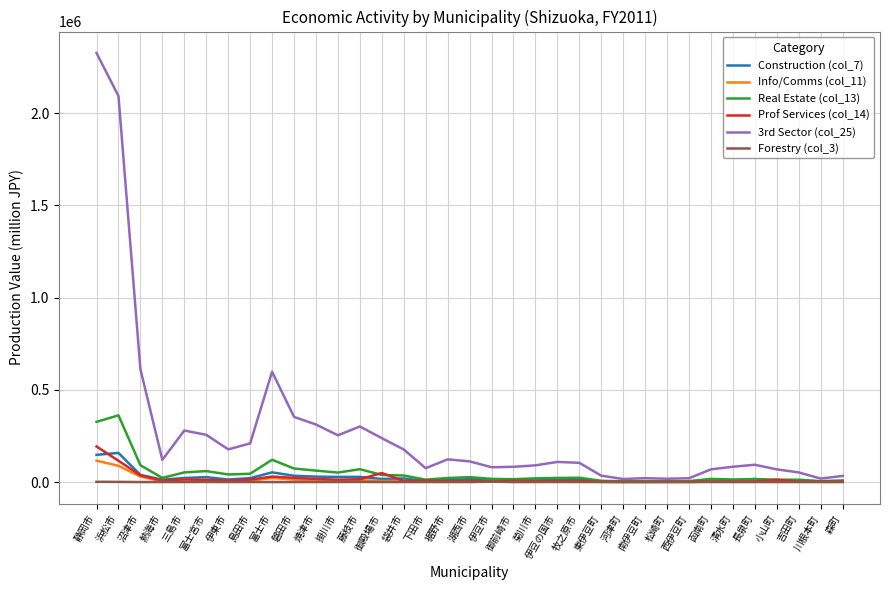

Which series has the largest range (max minus min)?

3rd Sector (col_25)